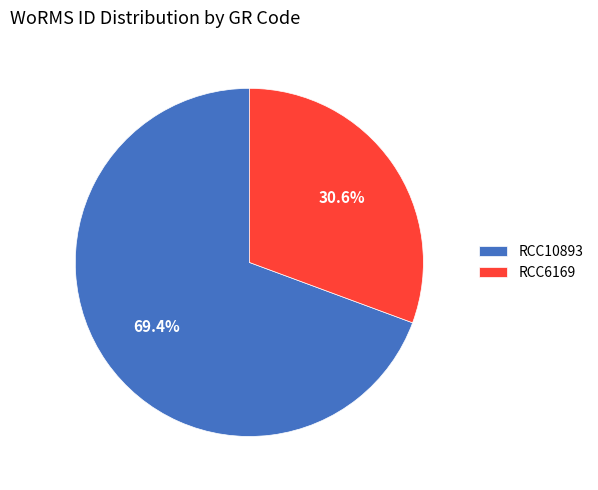

Count the number of slices in the pie.

2